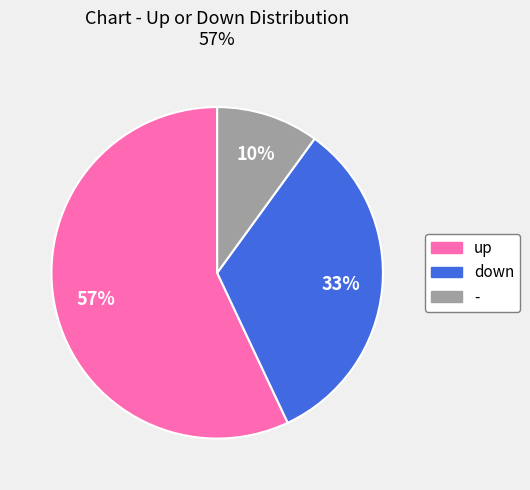

Do down and - together represent more than half of the pie?

No